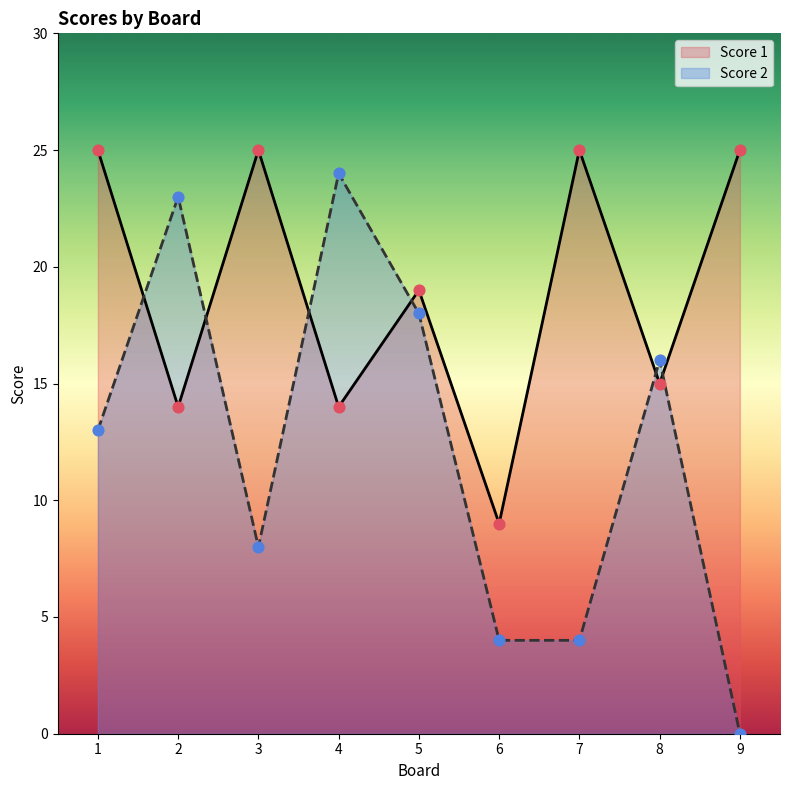

Which series has the largest total across all categories?

Score 1